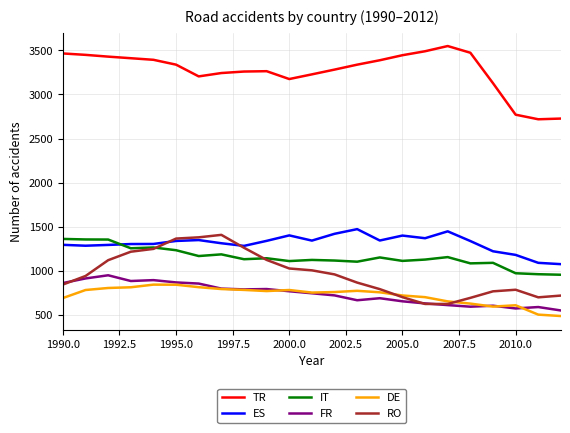

What is the greatest value displayed?

3548